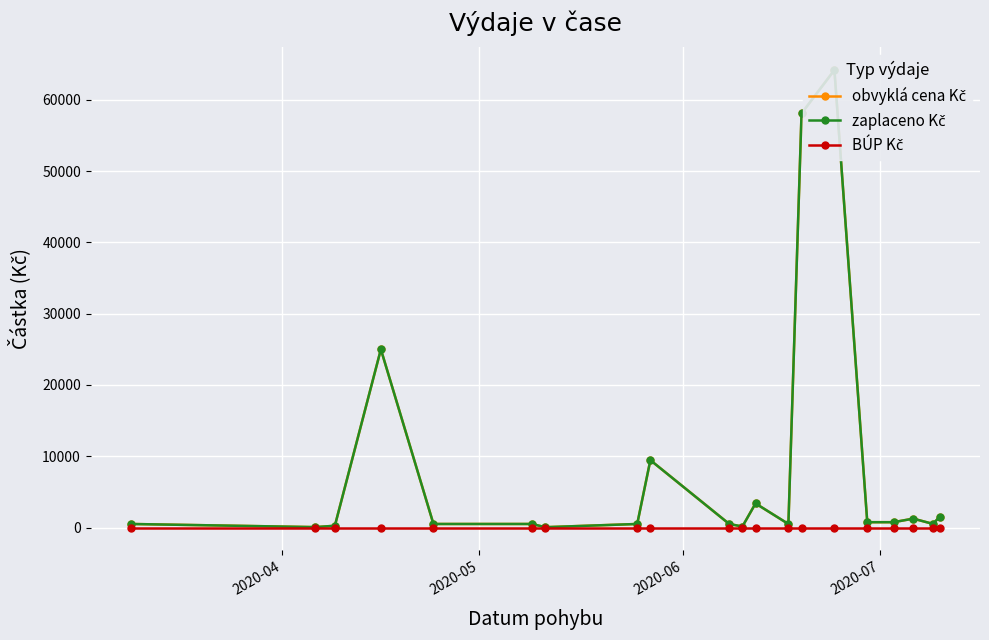

True or false: obvyklá cena Kč and zaplaceno Kč cross at least once.

False